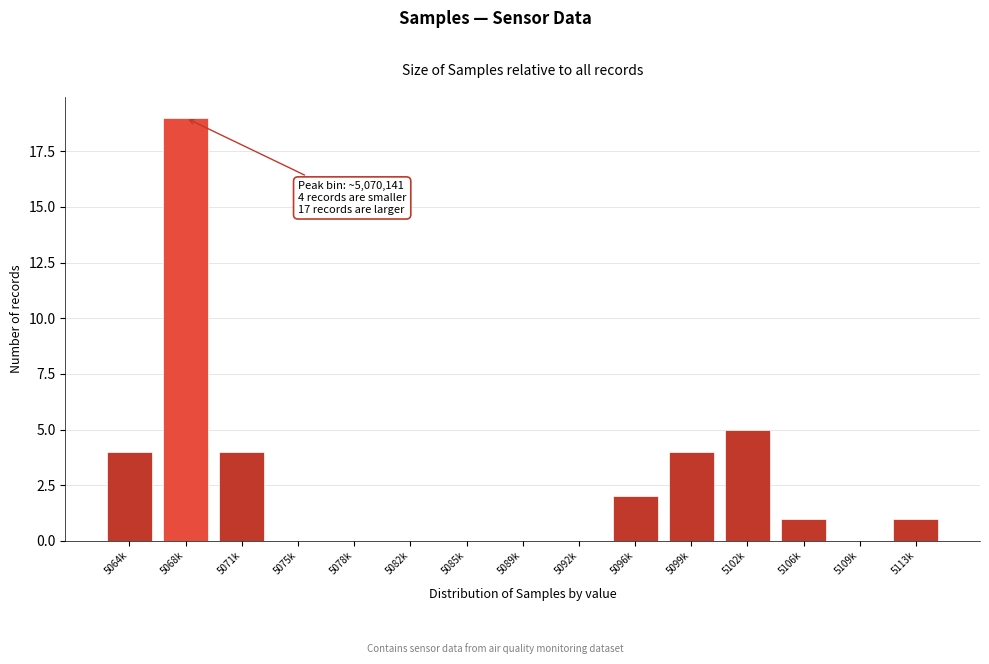

Reading right to left, list all the values displayed in this chart.

5113k=1	5109k=0	5106k=1	5102k=5	5099k=4	5096k=2	5092k=0	5089k=0	5085k=0	5082k=0	5078k=0	5075k=0	5071k=4	5068k=19	5064k=4